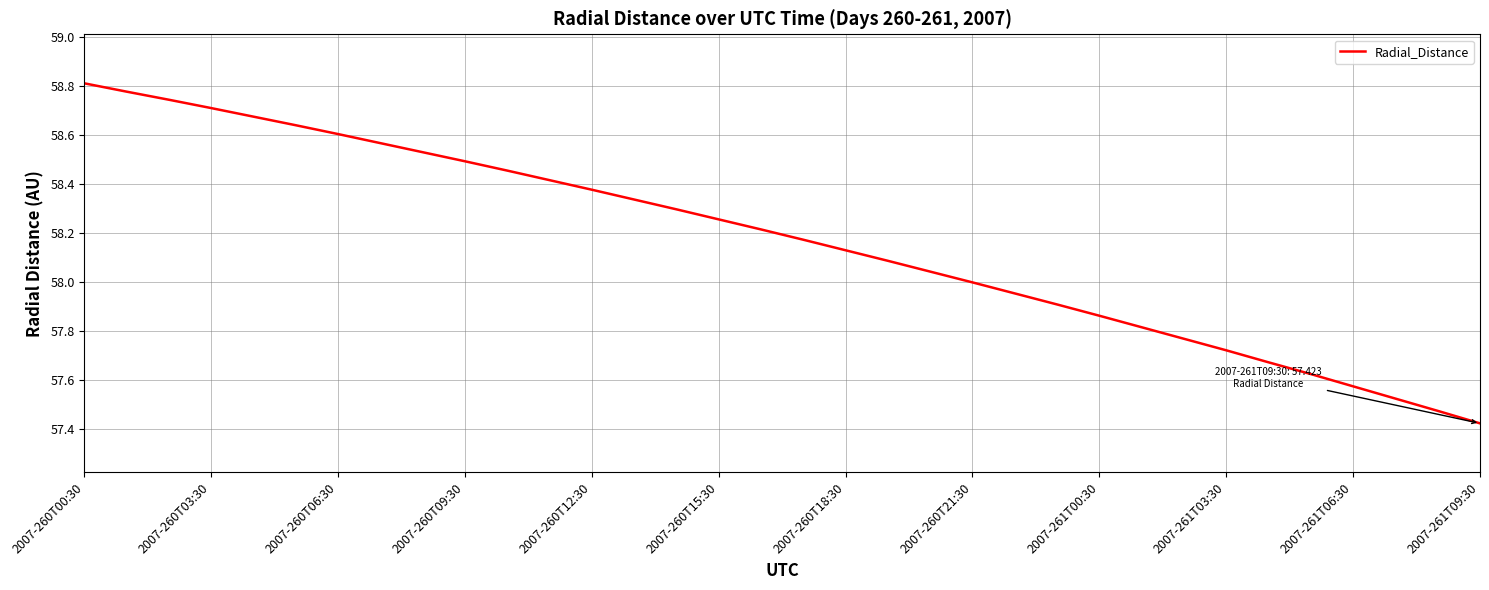

How many lines are shown in the chart?

1